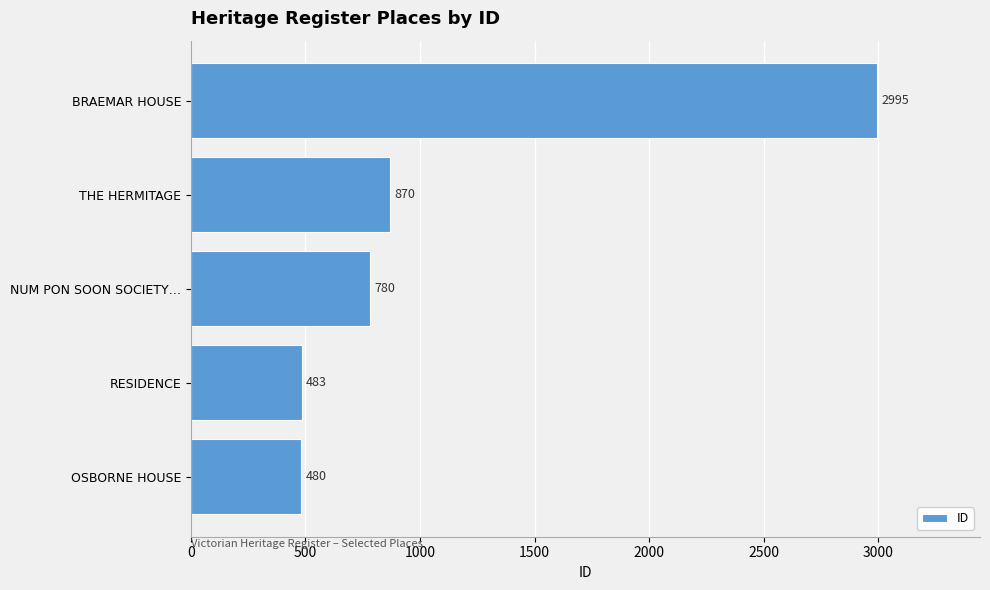

Are the bars grouped side by side (vs. stacked)?

No